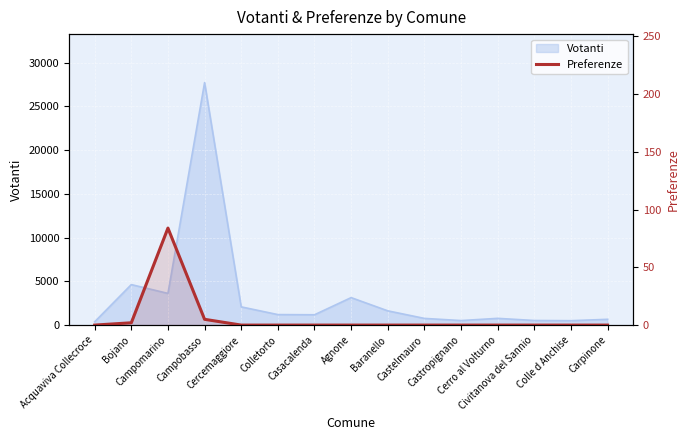

How many categories are shown in the chart?

15